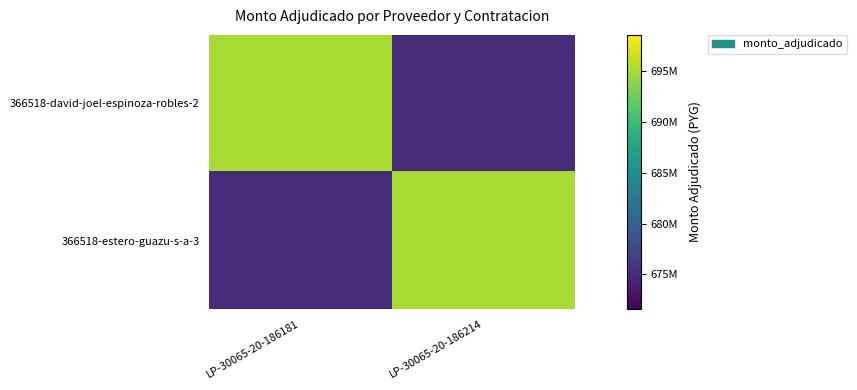

At how many categories does at least one series exceed 680994810?

2